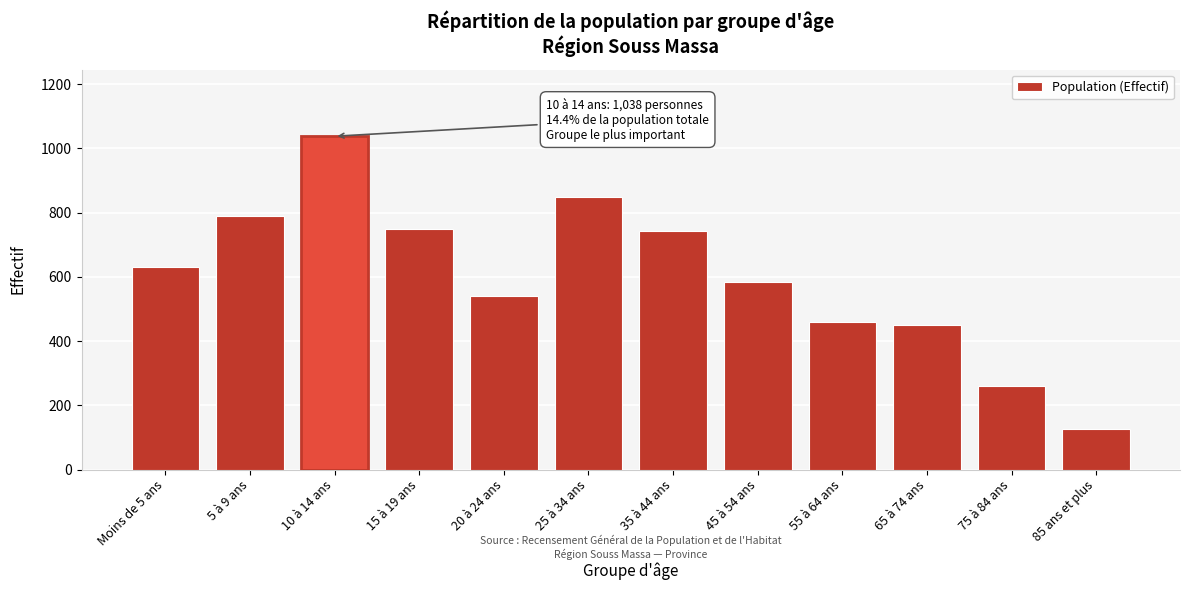

Reading right to left, list all the values displayed in this chart.

85 ans et plus=125	75 à 84 ans=260	65 à 74 ans=449	55 à 64 ans=459	45 à 54 ans=583	35 à 44 ans=743	25 à 34 ans=849	20 à 24 ans=541	15 à 19 ans=749	10 à 14 ans=1038	5 à 9 ans=789	Moins de 5 ans=632